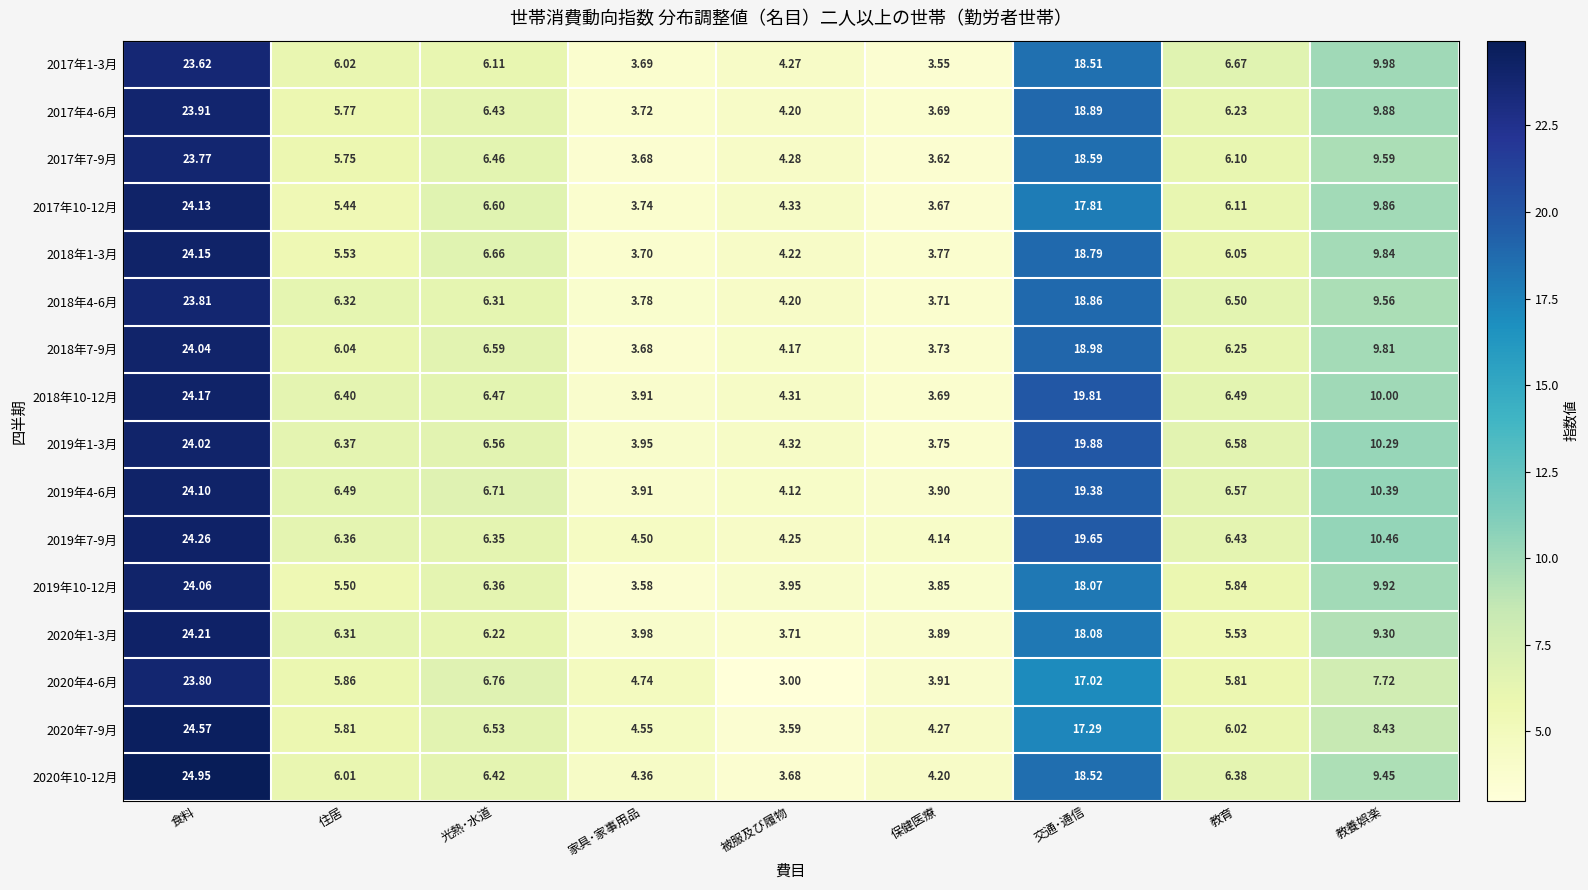

List the labels in order of 2020年1-3月 value, smallest first.

被服及び履物, 保健医療, 家具･家事用品, 教育, 光熱･水道, 住居, 教養娯楽, 交通･通信, 食料